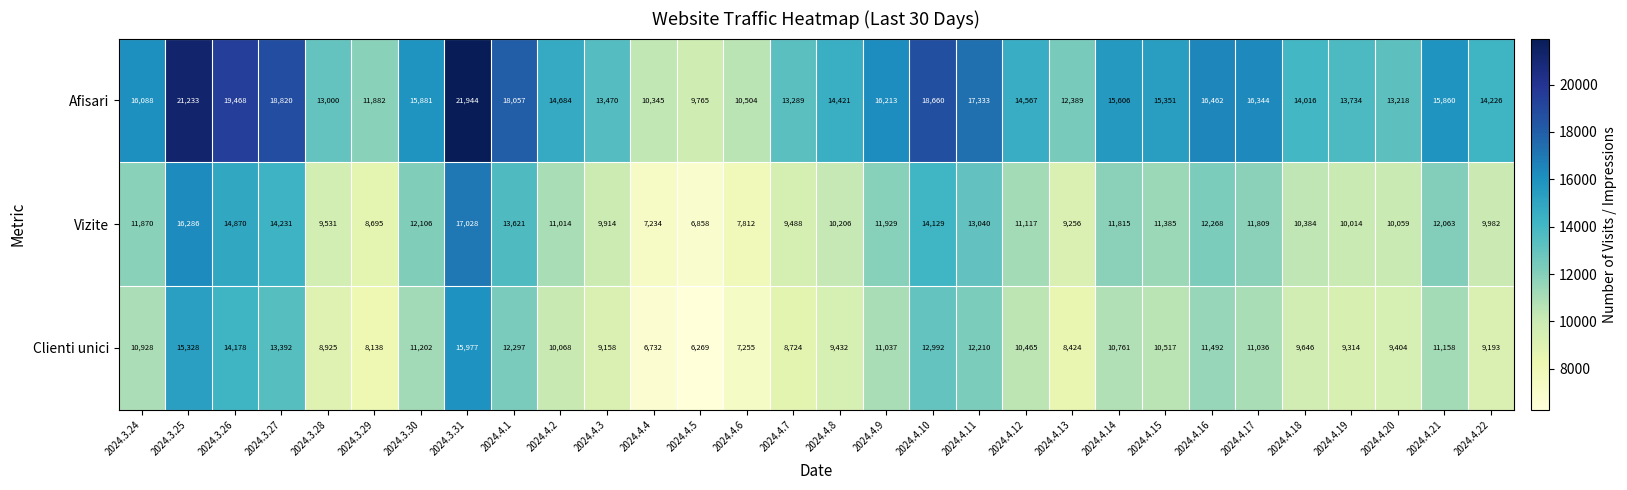

List the series in order of their peak value, highest first.

Afisari, Vizite, Clienti unici